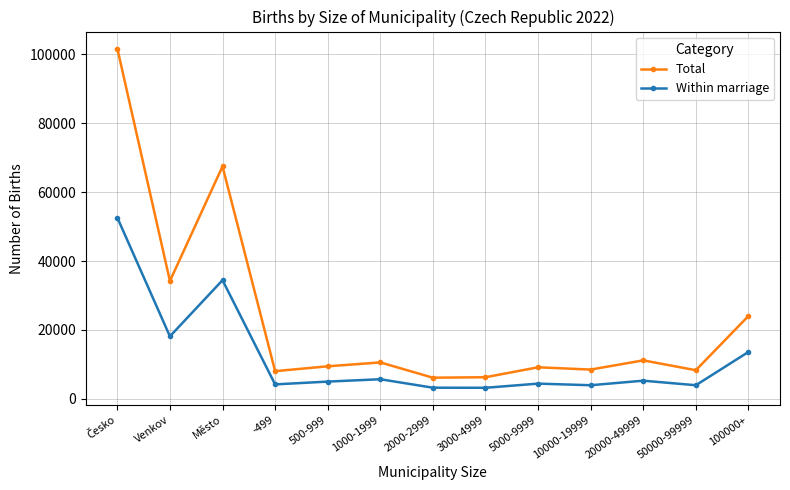

Which series has the largest total across all categories?

Total